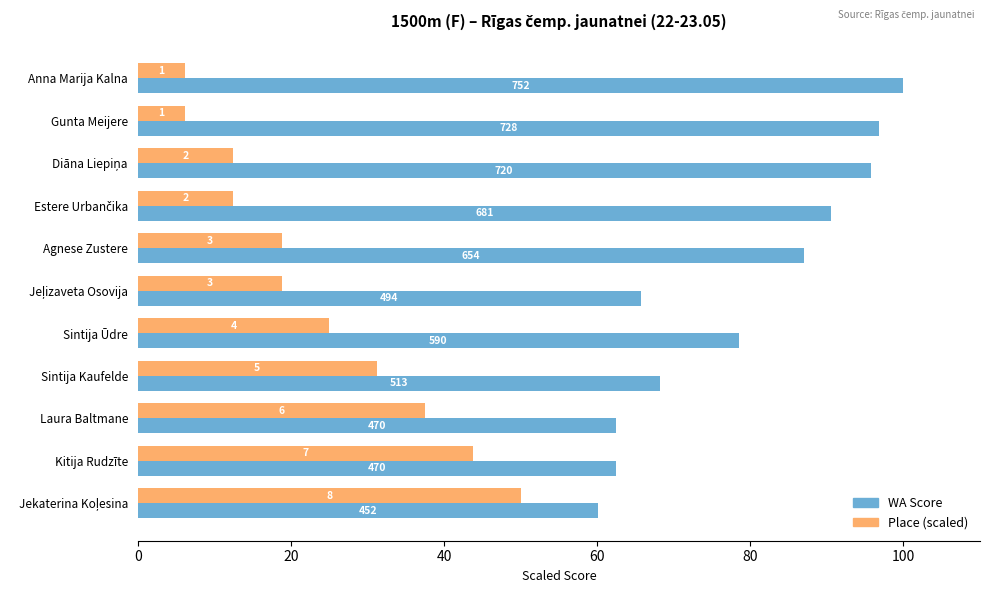

What are all the series names shown in the legend?

WA Score, Place (scaled)